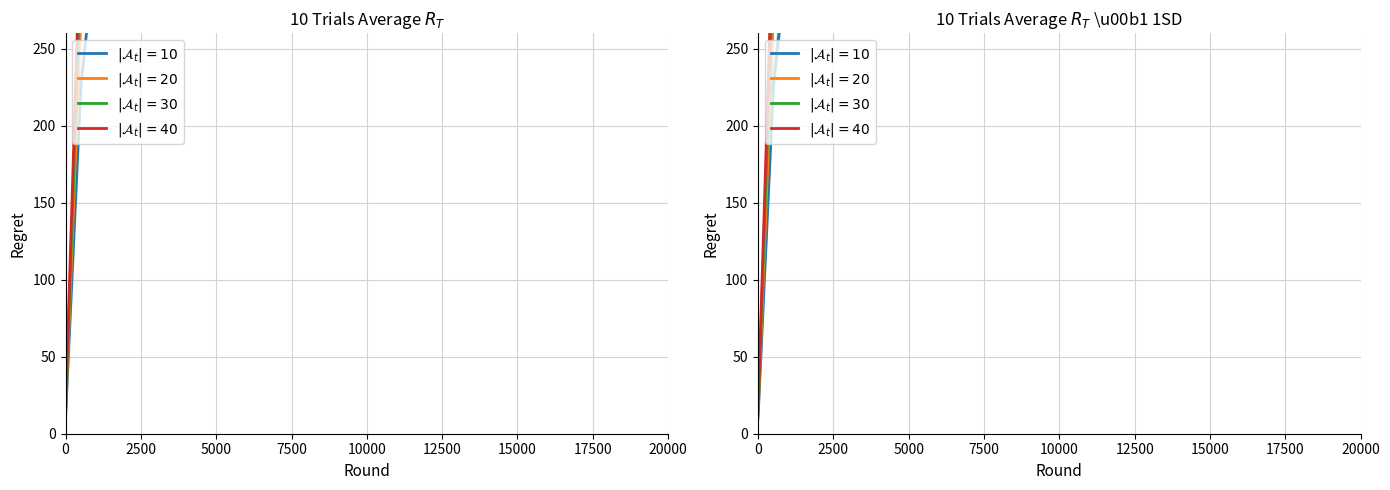

What is the value of the $|\mathcal{A}_t|=20$ point at the 7th from the left?

665.7